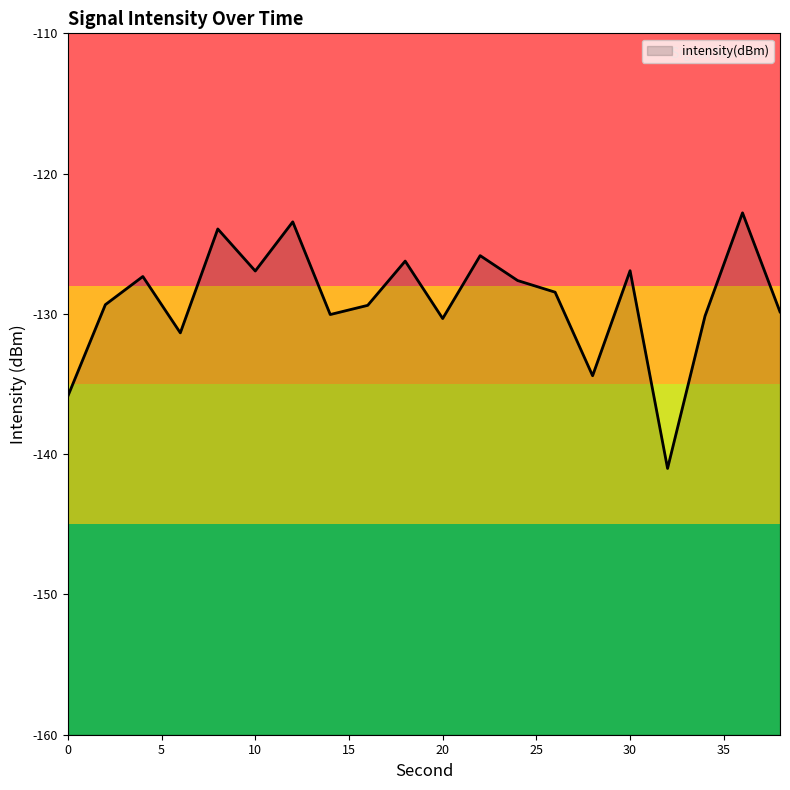

What is the value of the 6th point from the left?

-126.9